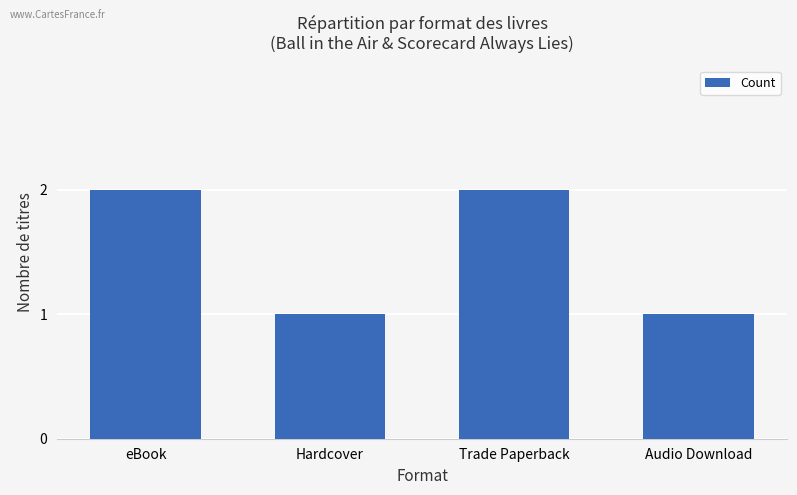

Which has a higher value, eBook or Audio Download?

eBook